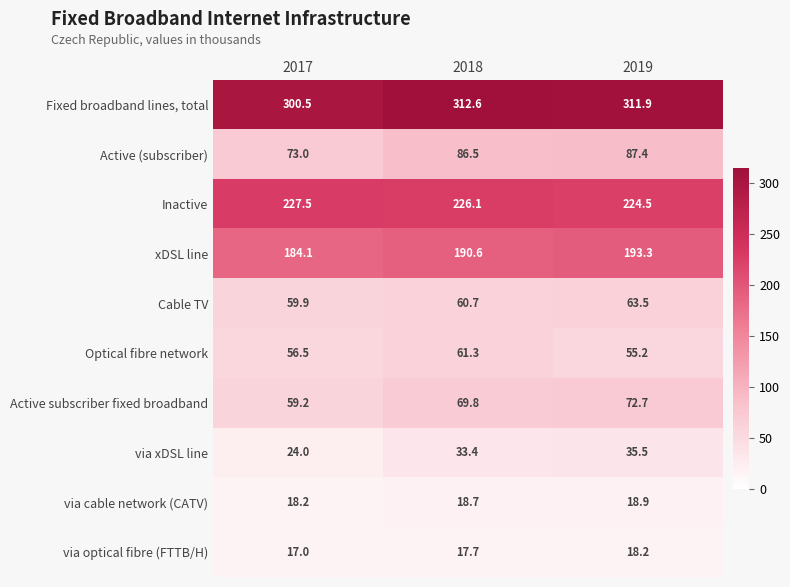

Is it true that via xDSL line equals 48.0 at 2018?

False